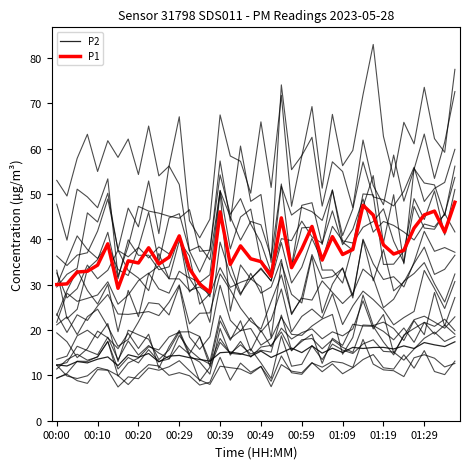

What is the sum of all P1 values?

1500.9